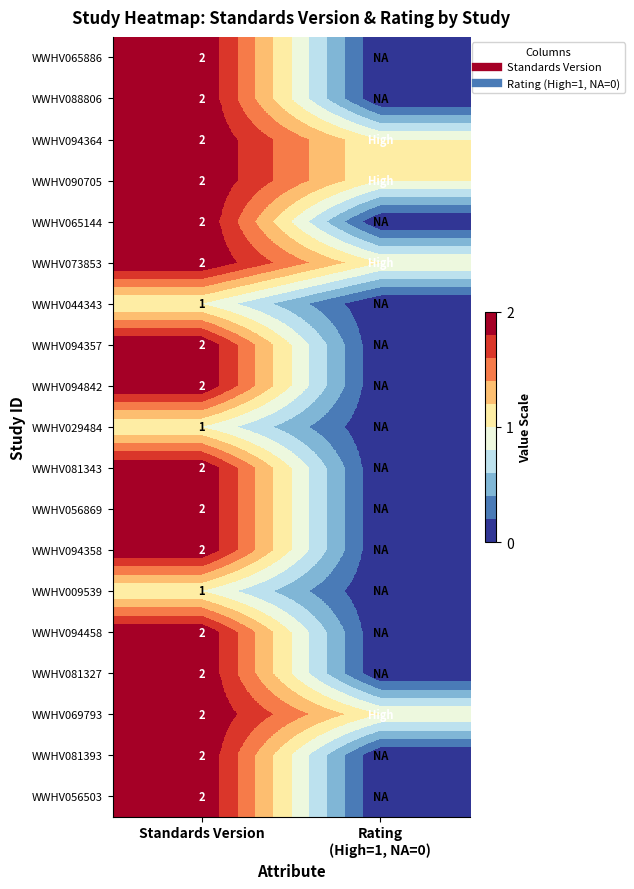

The value of WWHV090705 at Standards Version is 1. True or false?

False